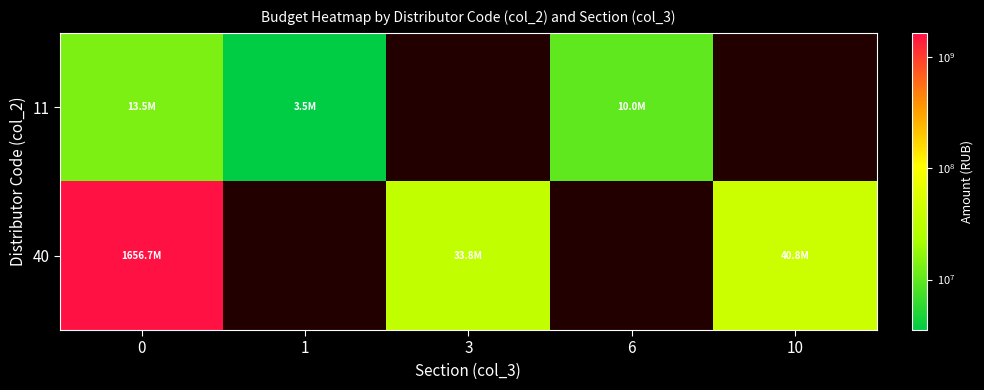

What is the lowest value of the 11 series?

3516766.0